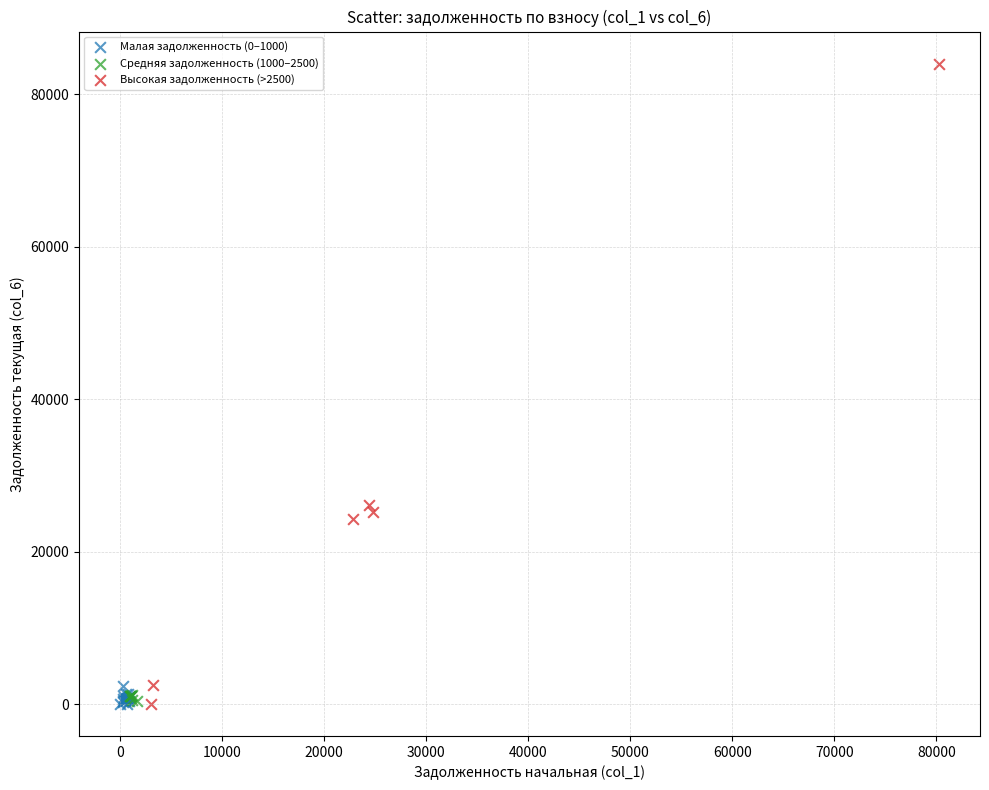

Which series has the widest spread of Y values?

Высокая задолженность (>2500)